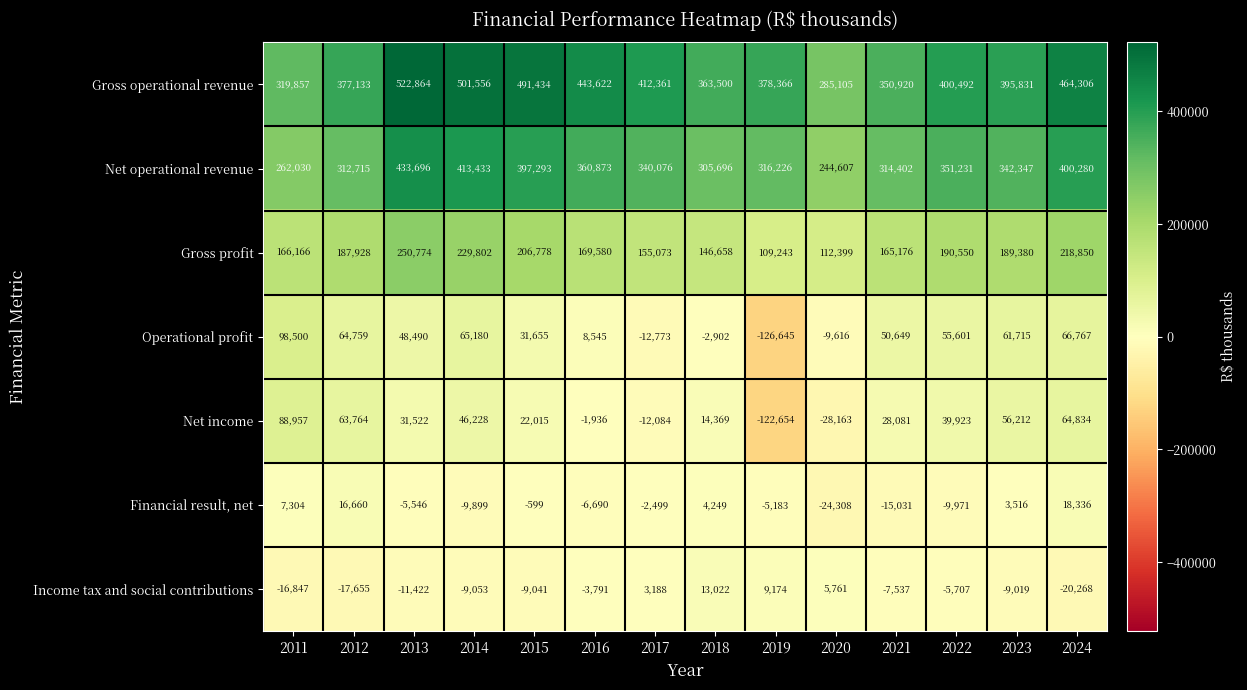

Which series has the largest range (max minus min)?

Gross operational revenue